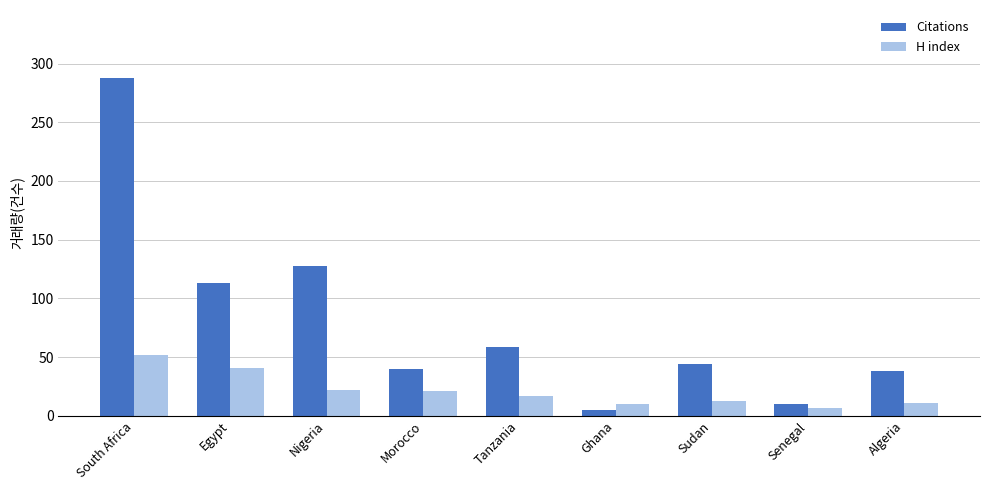

What is the sum of all H index values?

194